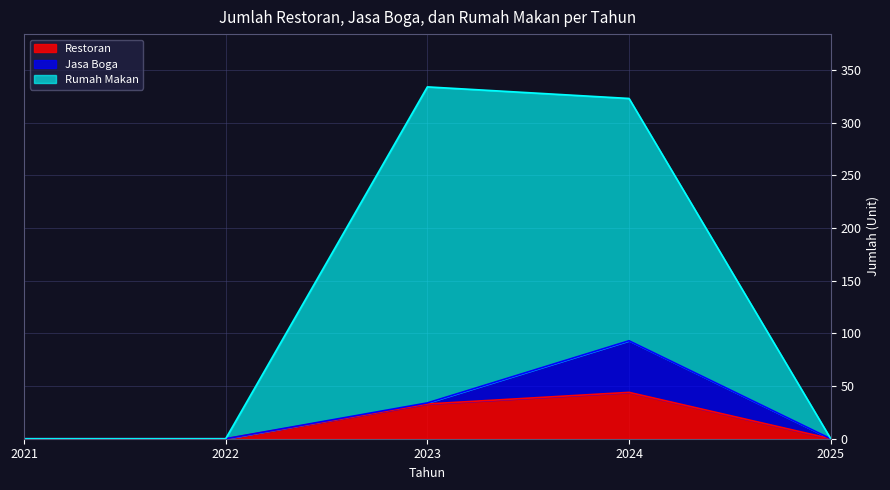

At which category is the sum across all series the highest?

2023